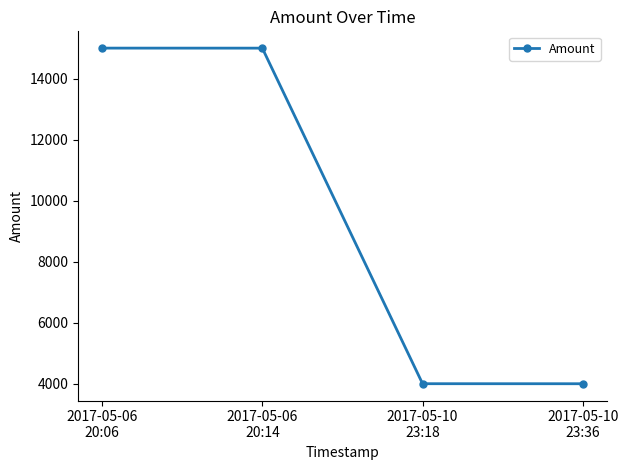

What is the greatest value displayed?

15000